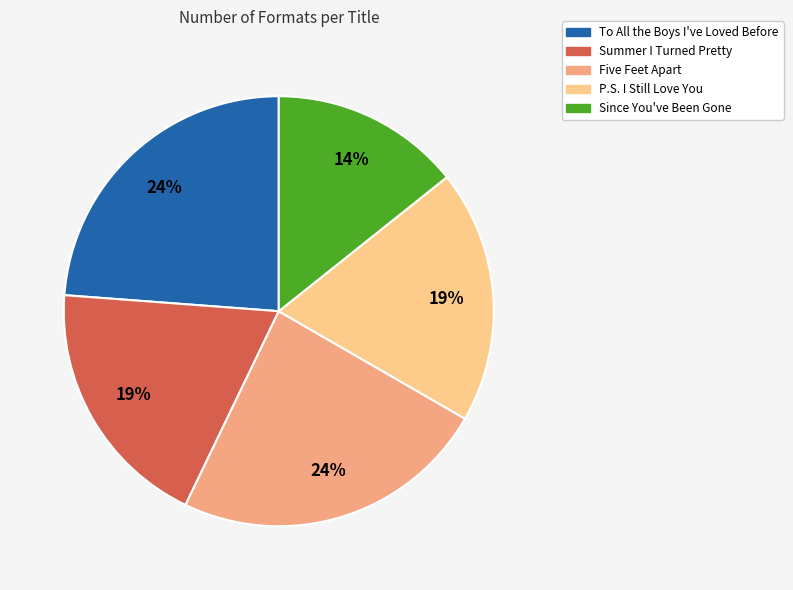

What is the smallest slice in the pie chart?

Since You've Been Gone